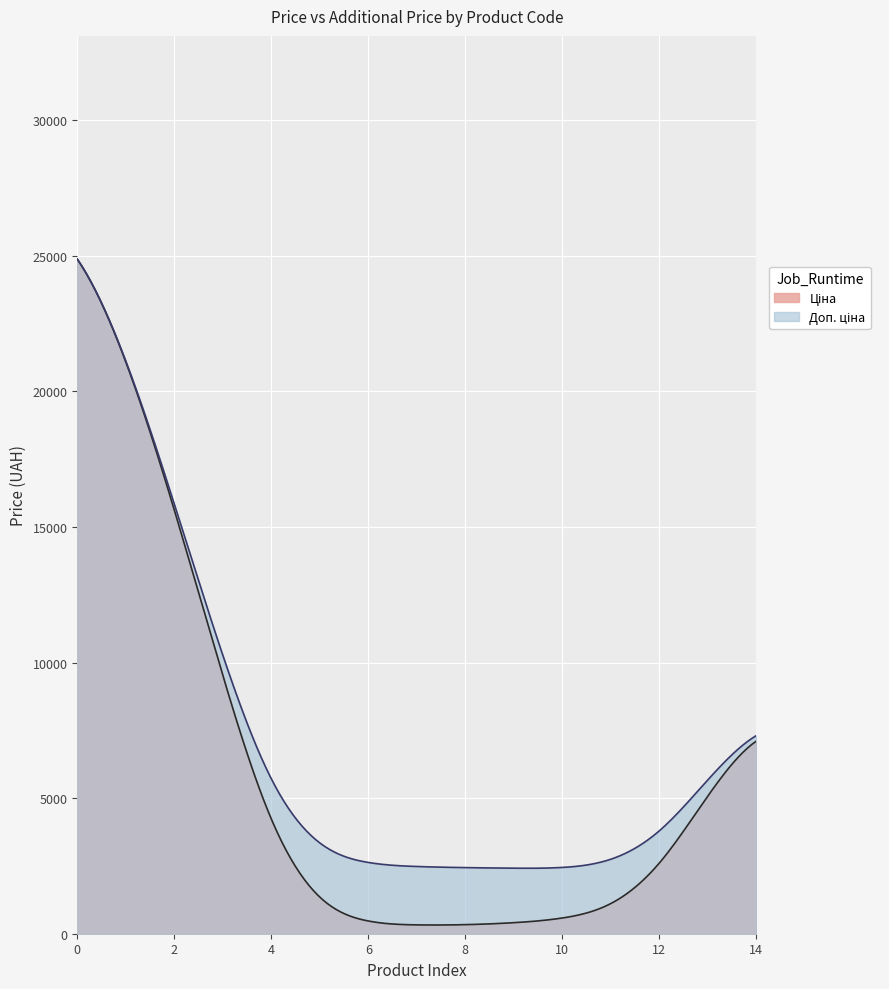

List the series in order of their overall mean, highest first.

Доп. ціна, Ціна